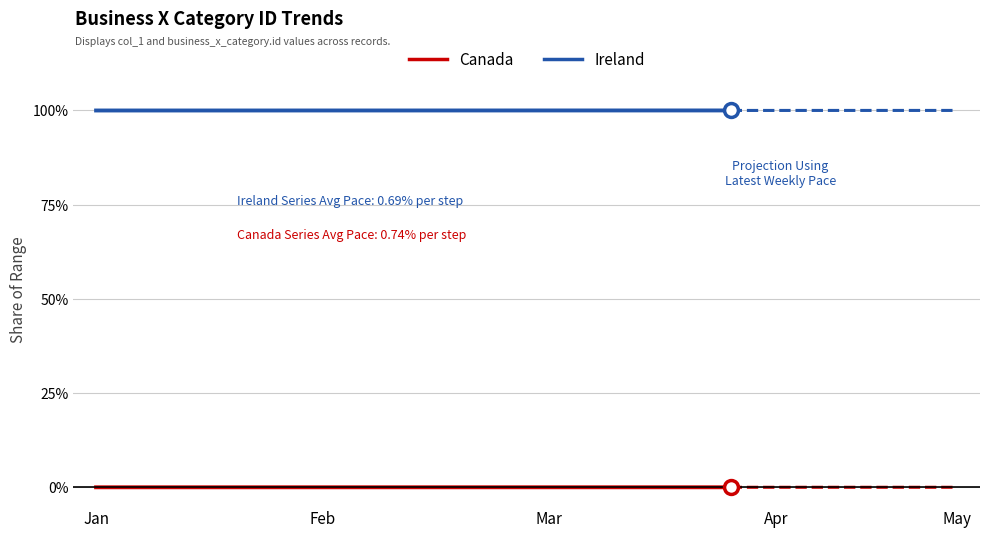

What is the minimum value for Ireland?

100.0